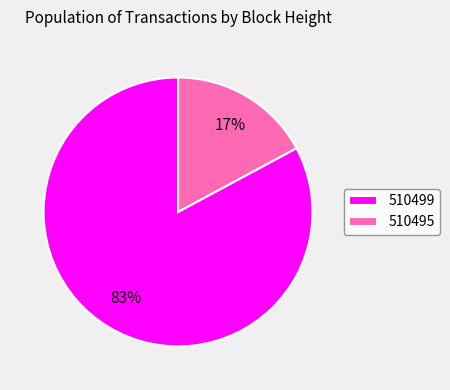

How many segments does this pie chart have?

2